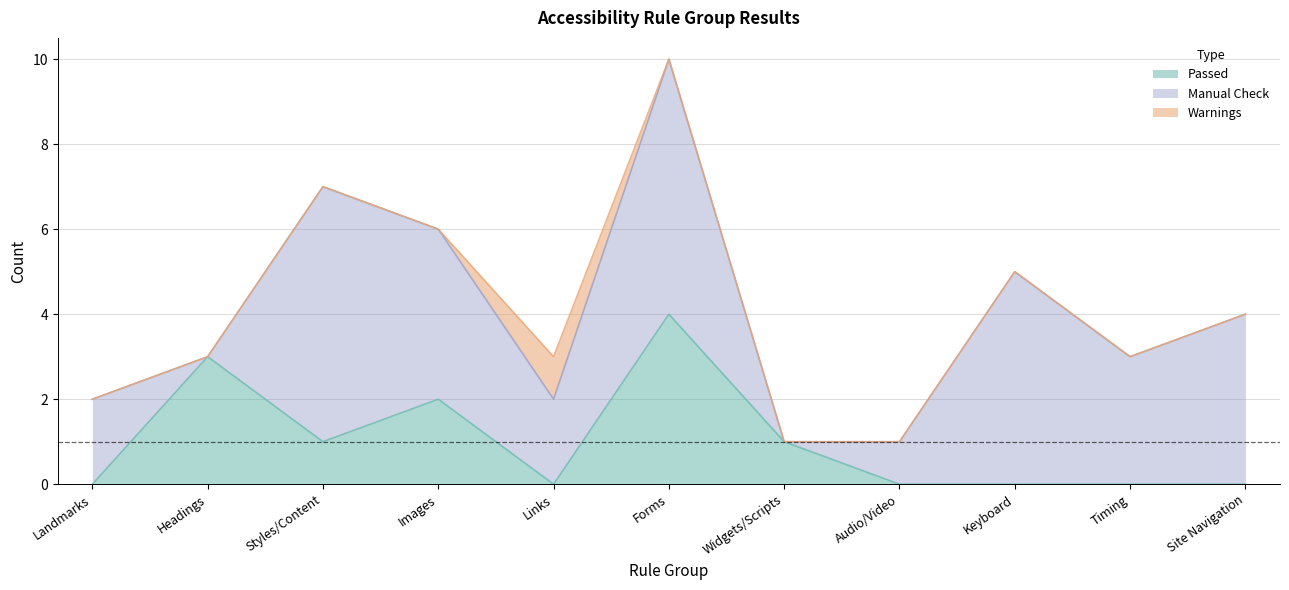

How many values in Manual Check are above zero?

9